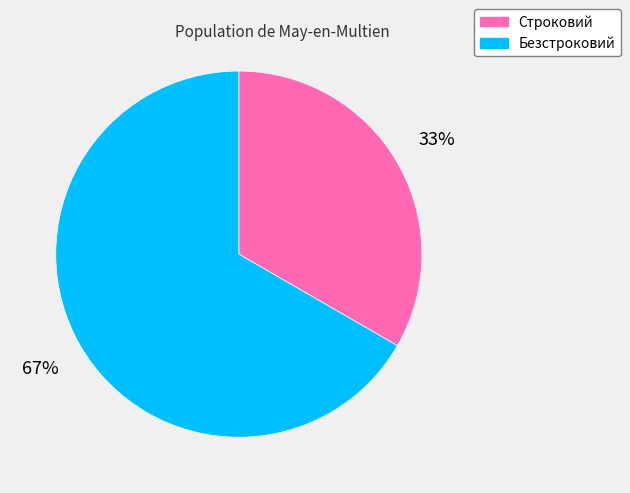

Is the sum of Безстроковий and Строковий greater than half?

Yes